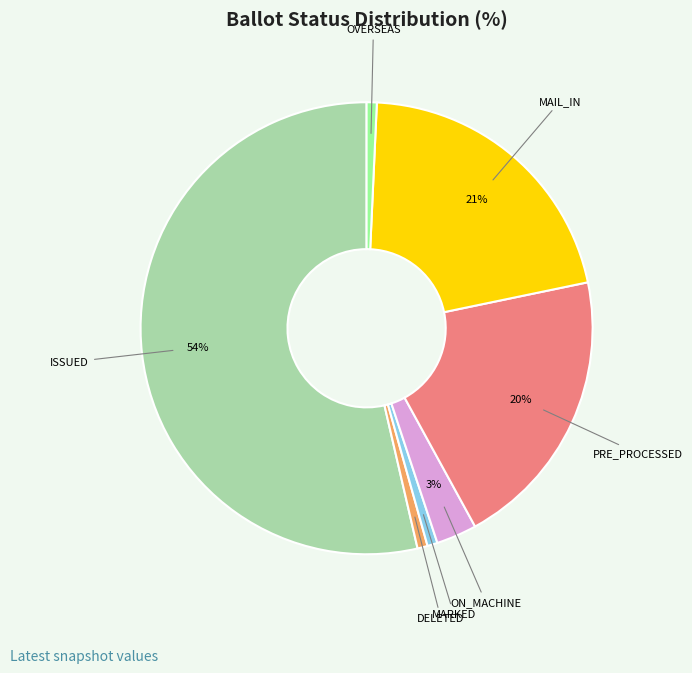

How many segments does this pie chart have?

7